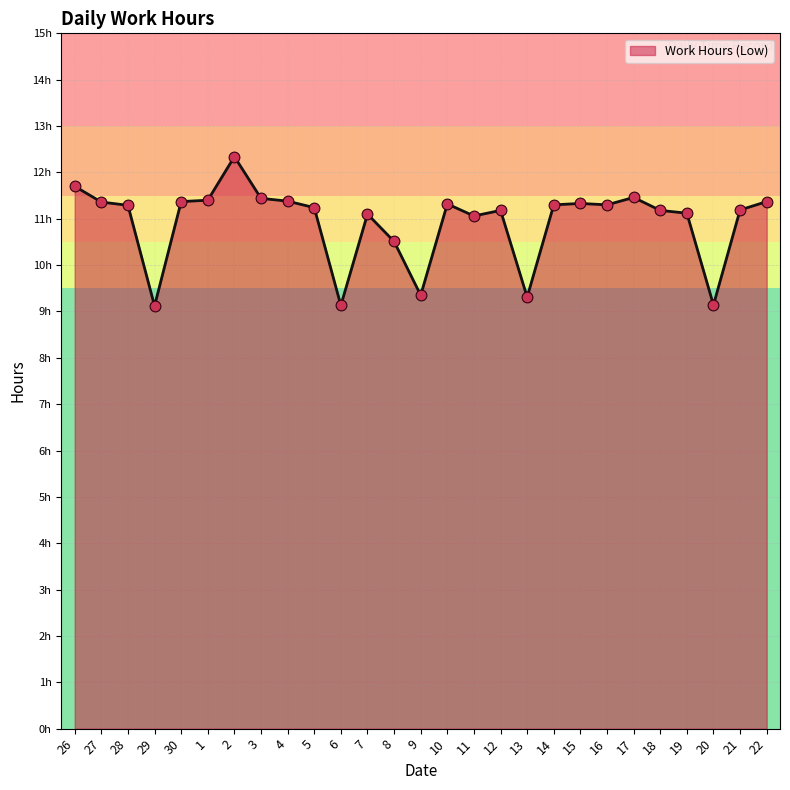

Does the chart have visible grid lines?

Yes